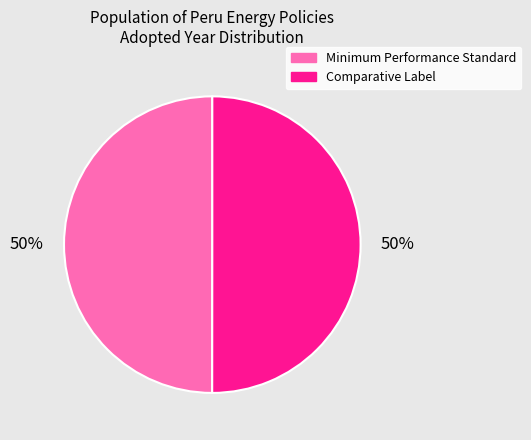

What is the ratio of the value at Minimum Performance Standard to the value at Comparative Label?

1.0